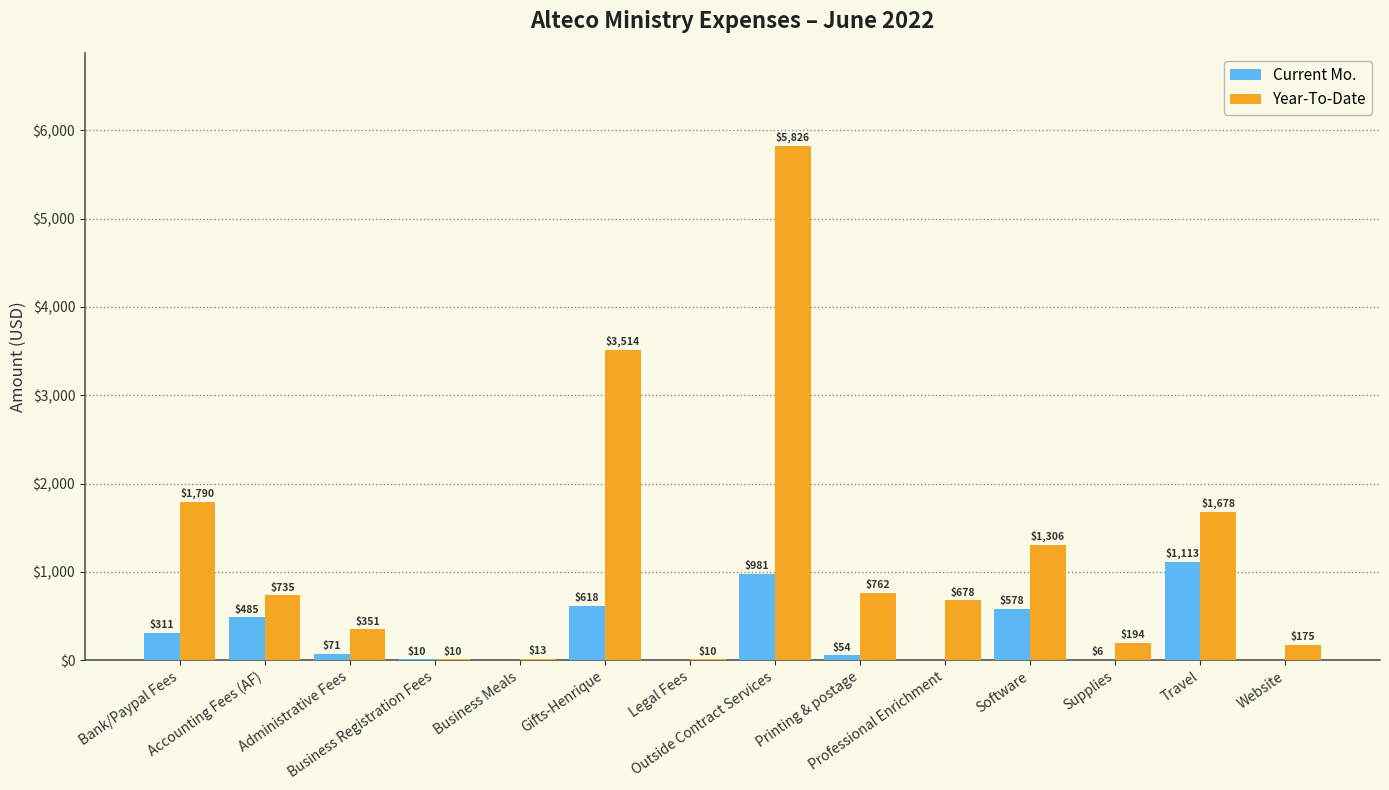

At which category is the sum across all series the highest?

Outside Contract Services